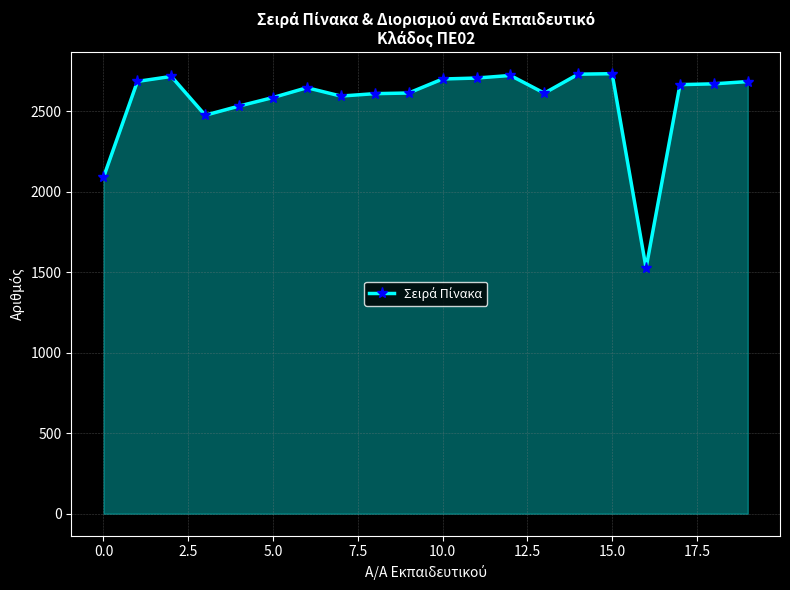

True or false: there are more than 2 points higher than both neighbors.

True